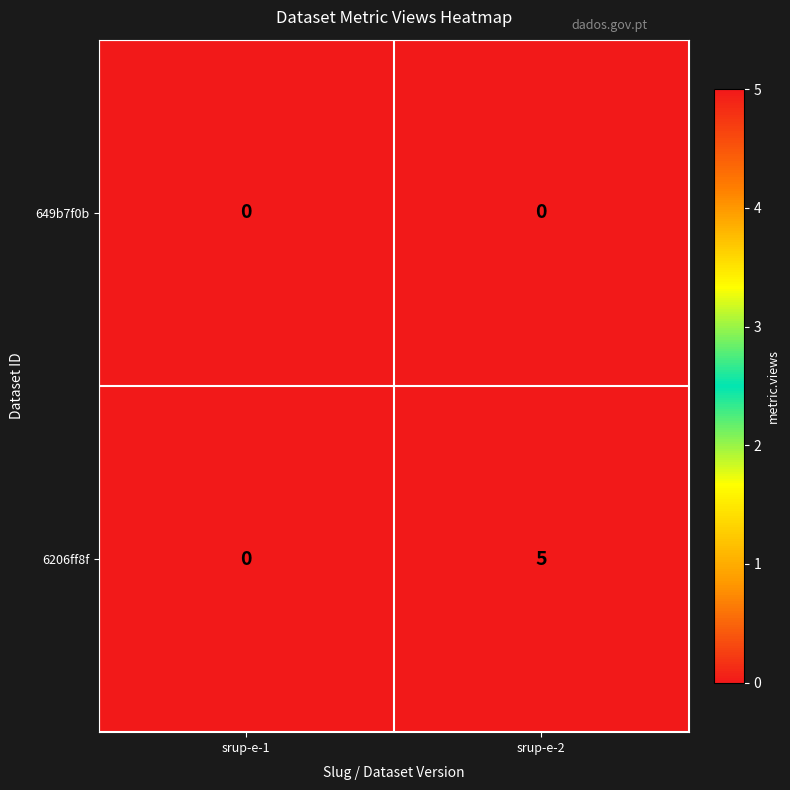

Which series changed the most between srup-e-1 and srup-e-2?

6206ff8f